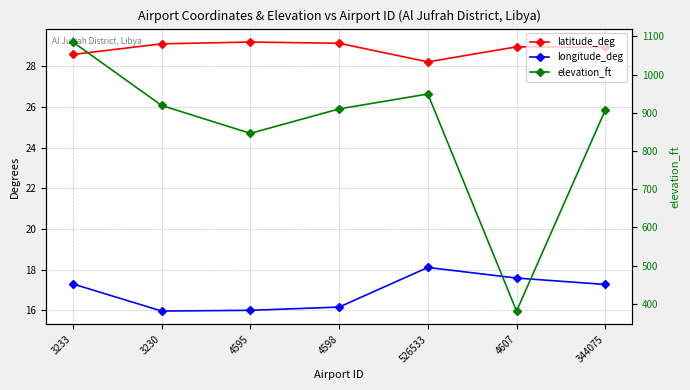

Which category has the highest value across all series?

3233